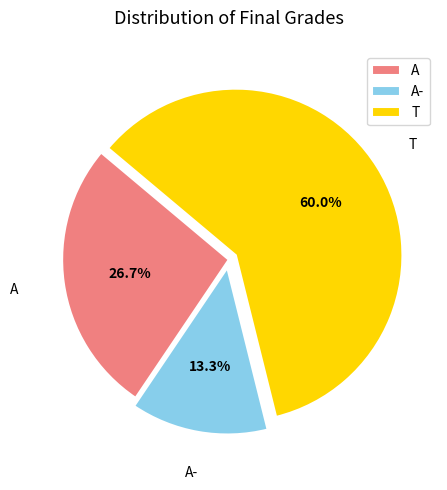

To the nearest percent, what is the difference between the largest and smallest slice percentages?

47%